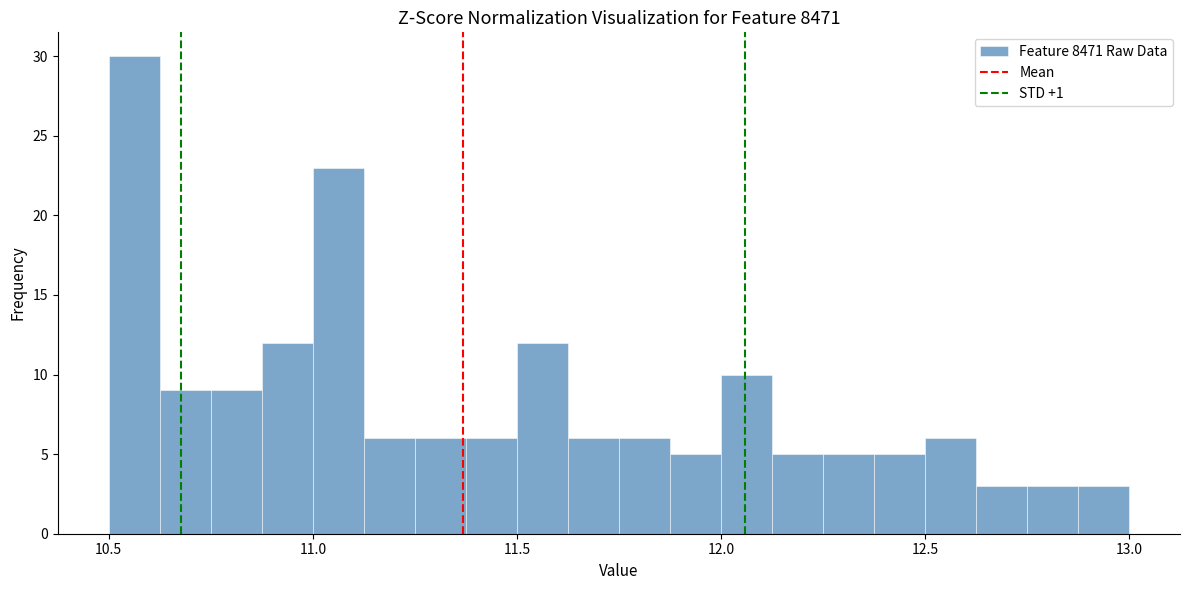

Read against the x-axis, roughly where is the centre of the tallest bar?

10.55